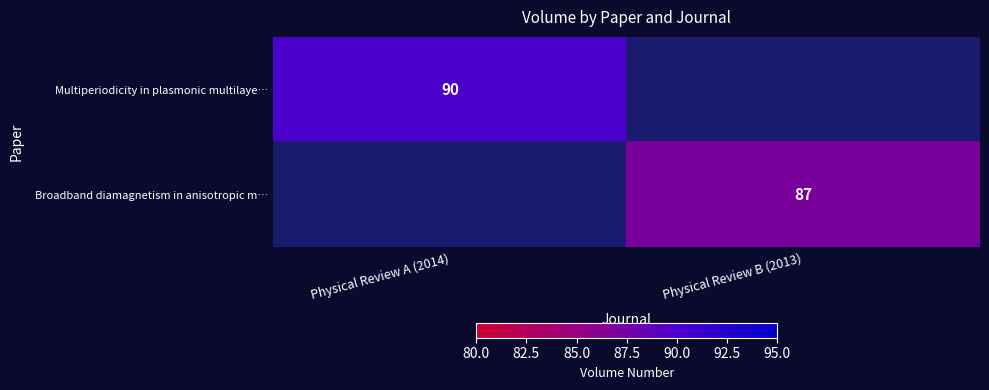

The Broadband diamagnetism in anisotropic m… series shows 87 at Physical Review B (2013). True or false?

True